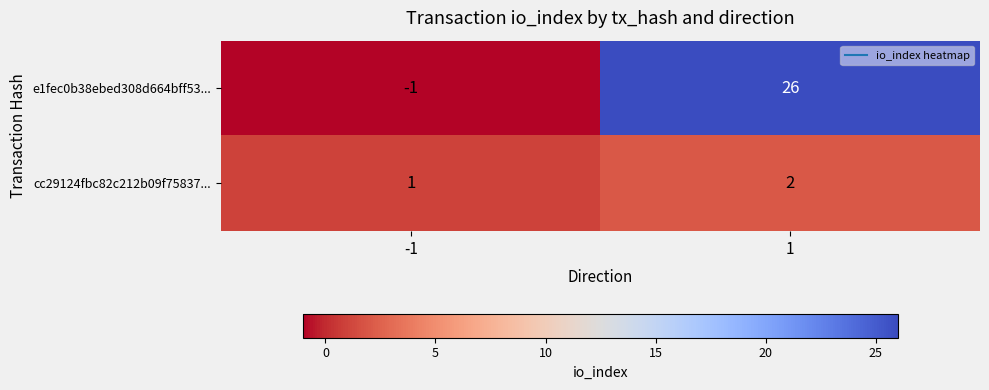

List the series in order of their peak value, lowest first.

cc29124fbc82c212b09f75837..., e1fec0b38ebed308d664bff53...